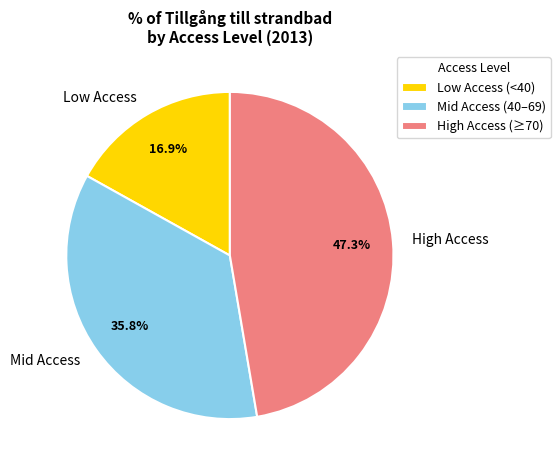

Count the number of slices in the pie.

3